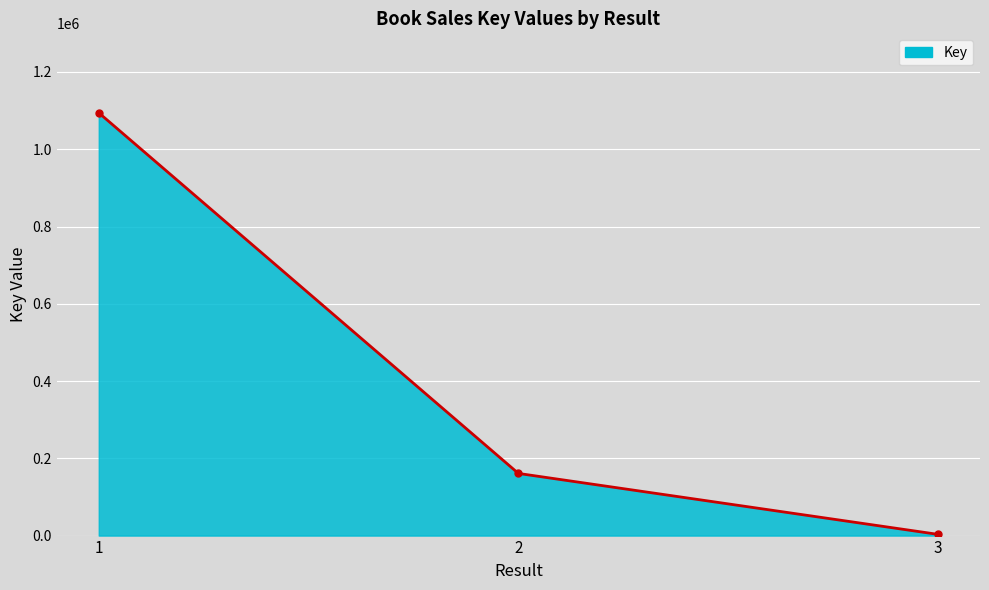

Approximately how many times larger is the value at 2 compared to 3?

51.3